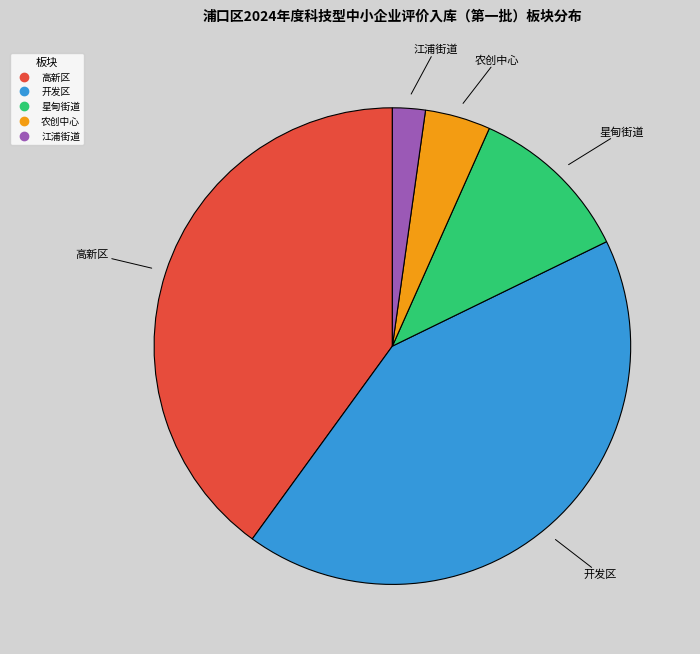

Rank the categories by value from highest to lowest.

开发区, 高新区, 星甸街道, 农创中心, 江浦街道